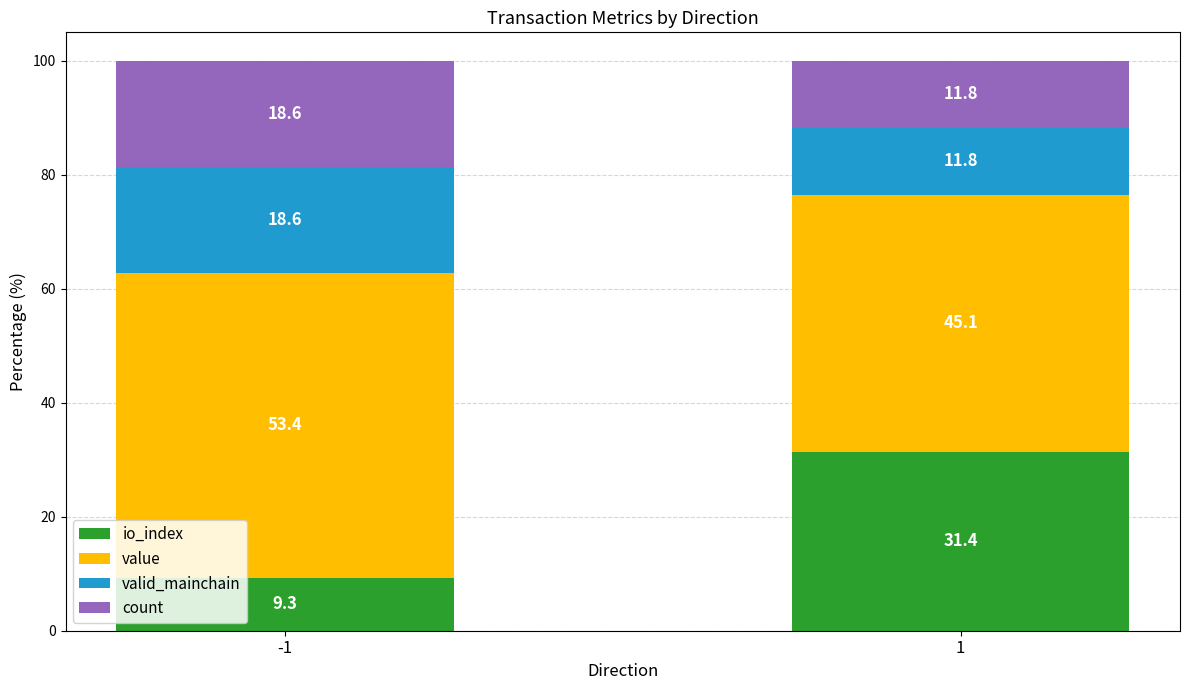

The io_index series shows 55.0 at 1. True or false?

False